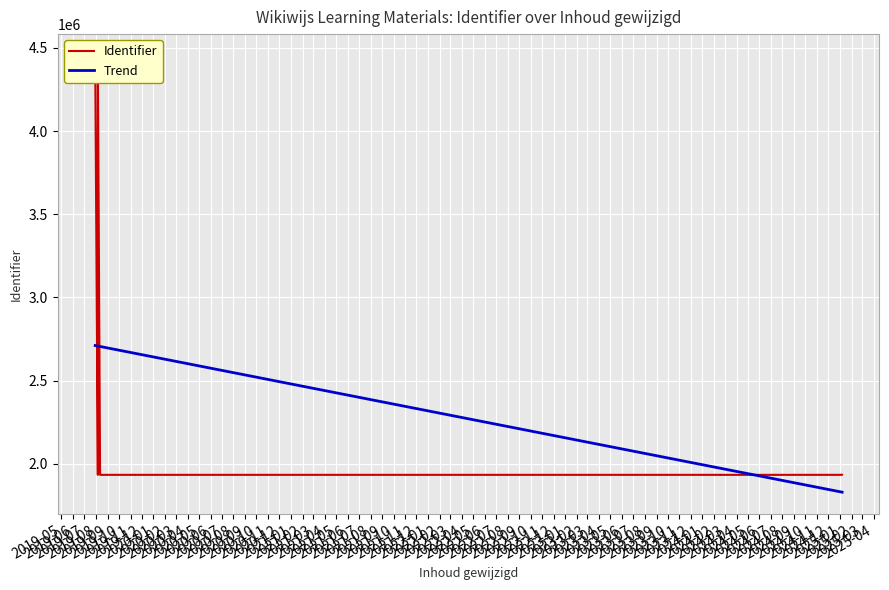

What value does the Trend series have at 2019-08?

2707755.2